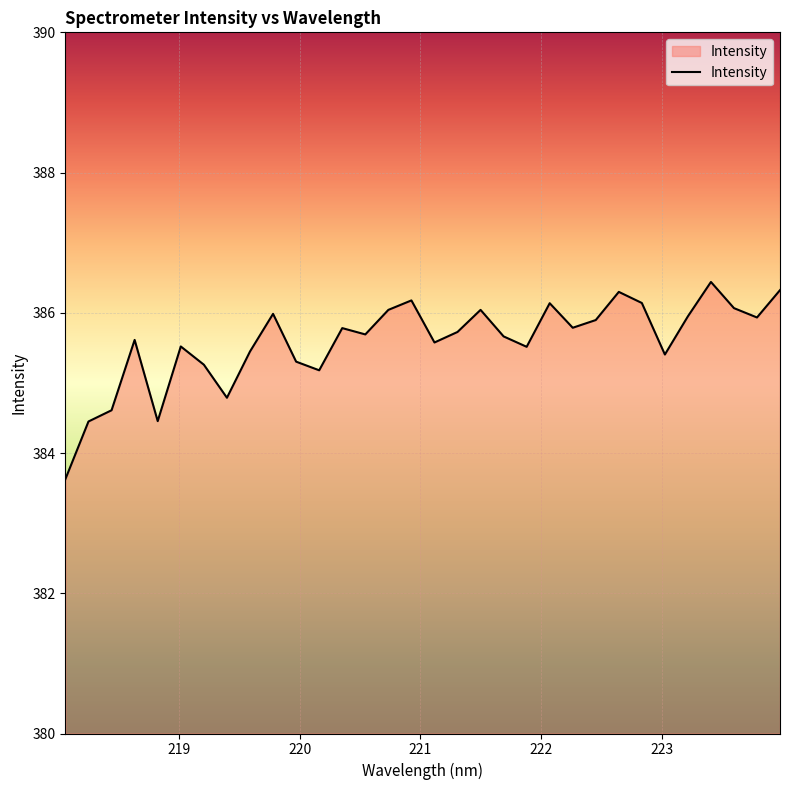

What is the greatest value displayed?

386.4